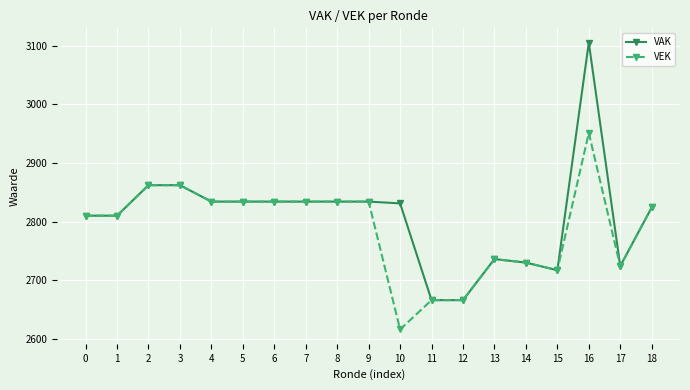

What is the sum of all VEK values?

52978